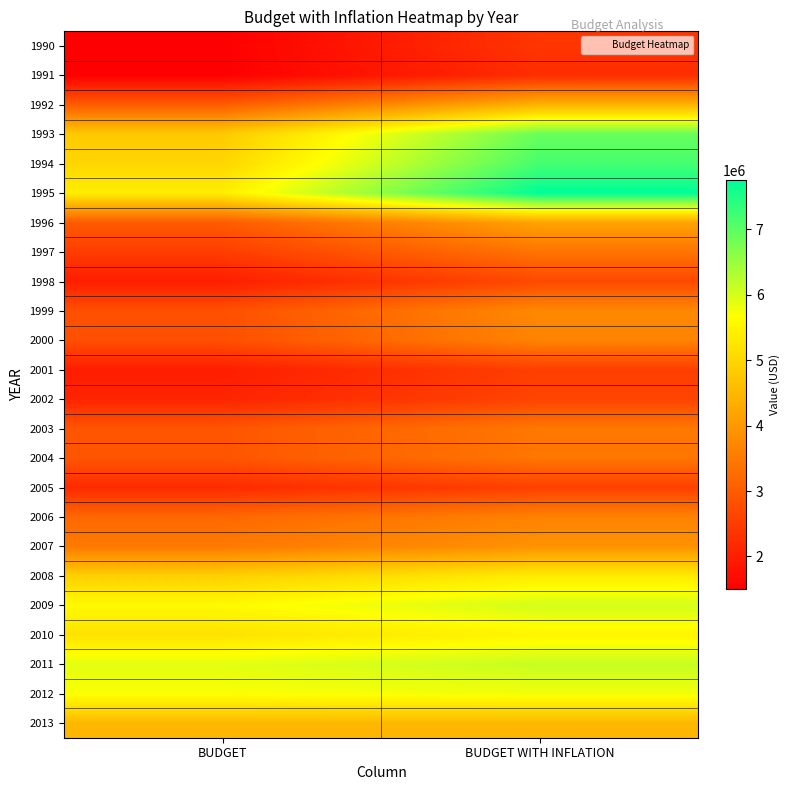

Rank the series by their maximum value, from highest to lowest.

1995, 1994, 1993, 2011, 2009, 2012, 2010, 2008, 2013, 1992, 1996, 2007, 1999, 2000, 2006, 2003, 2004, 1997, 1998, 2002, 2005, 2001, 1990, 1991